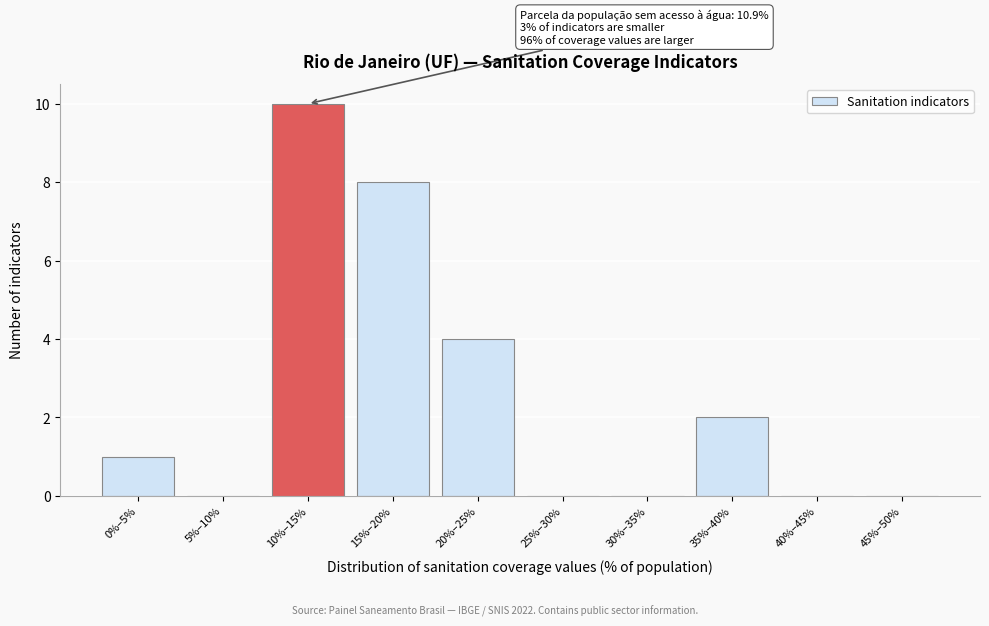

Reading right to left, transcribe all the data shown in this chart.

45%–50%=0	40%–45%=0	35%–40%=2	30%–35%=0	25%–30%=0	20%–25%=4	15%–20%=8	10%–15%=10	5%–10%=0	0%–5%=1